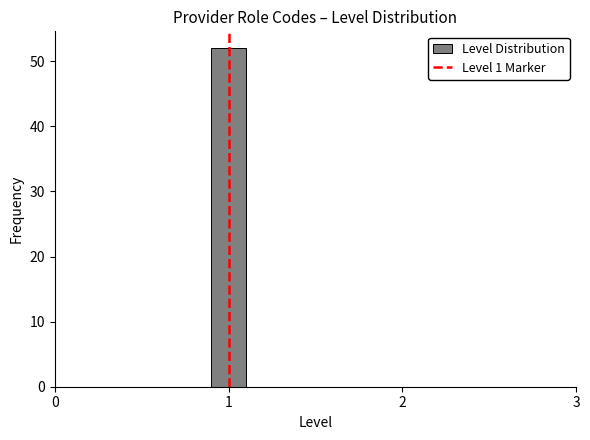

Around what value on the x-axis is the tallest bar? Give the approximate position of its centre, as read against the axis.

1.0